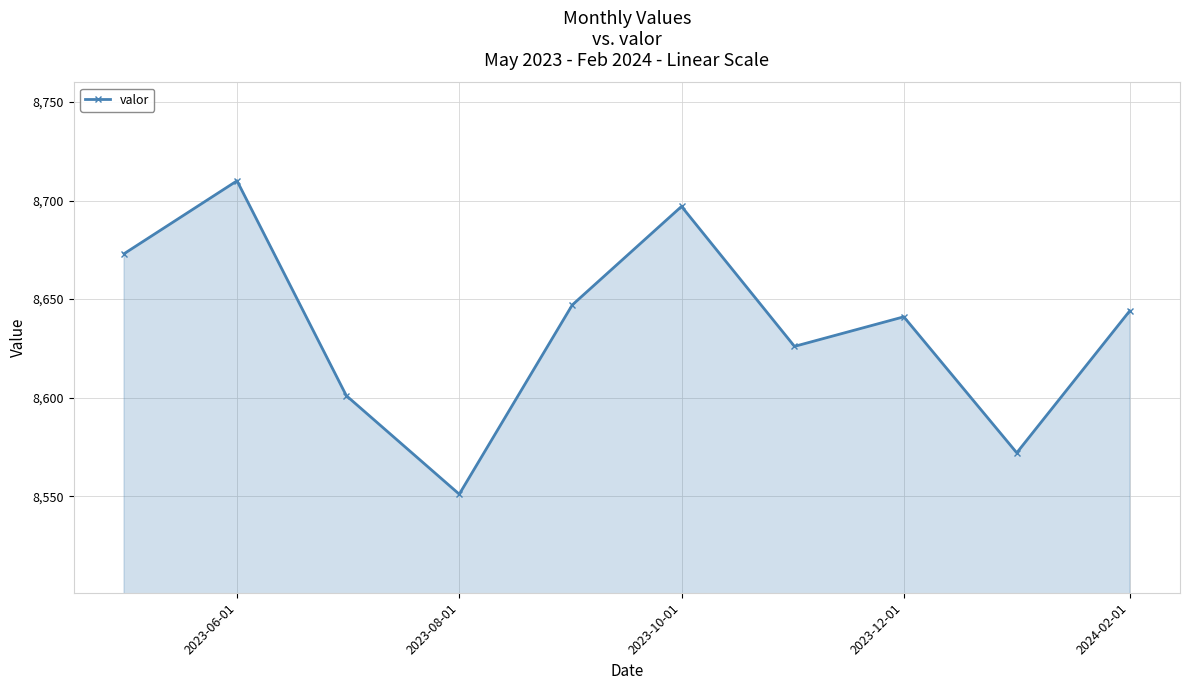

What is the value of the 6th point from the left?

8697